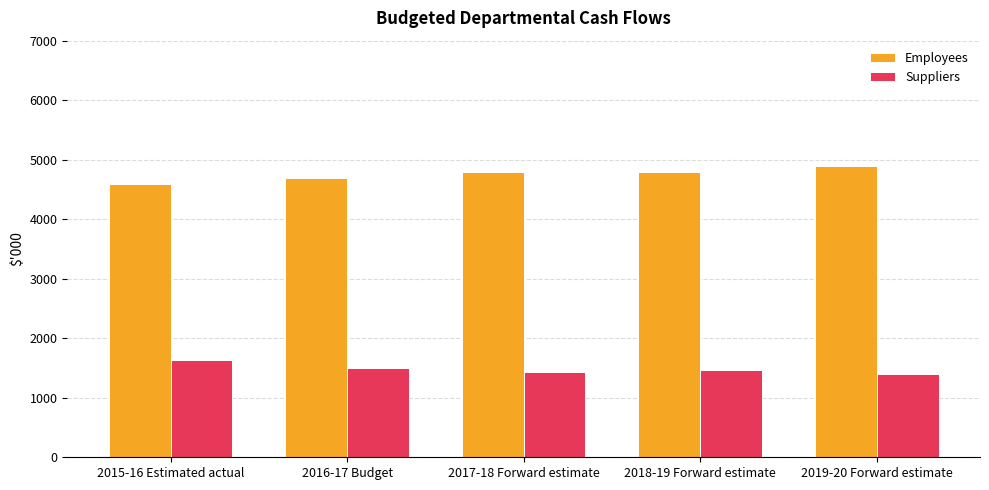

What is the label of the 3rd bar from the right?

2017-18 Forward estimate